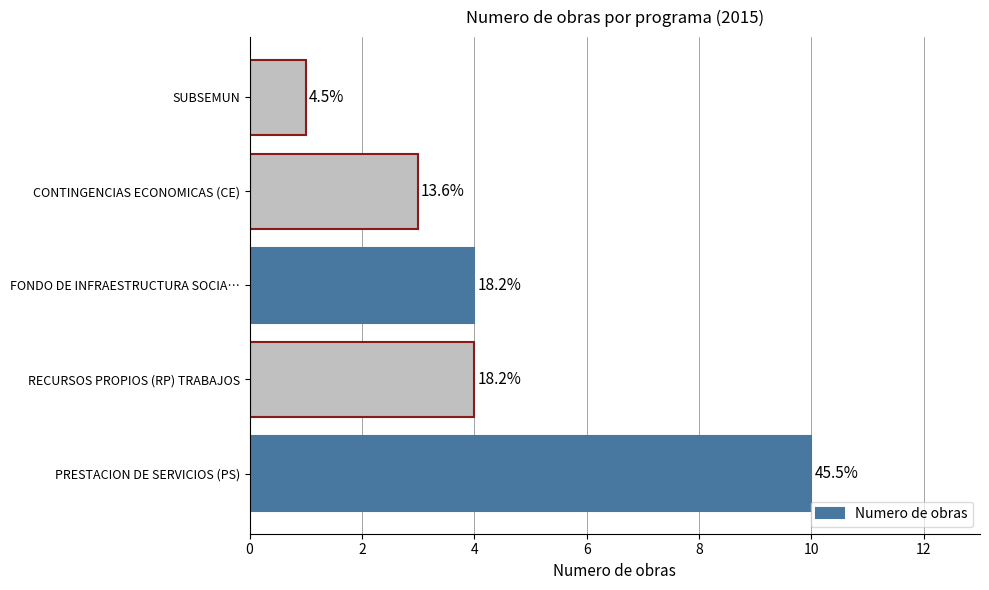

What is the minimum value shown in the chart?

1